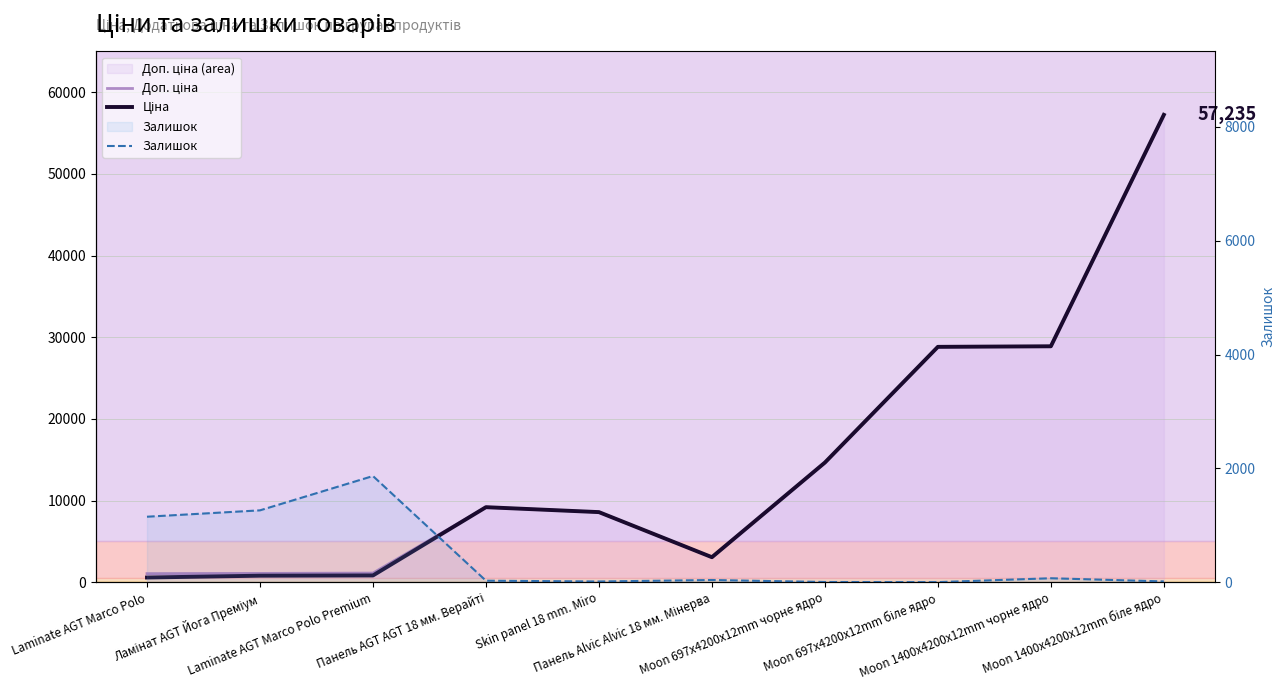

Which series ends up on top after the final intersection of Доп. ціна and Залишок?

Доп. ціна